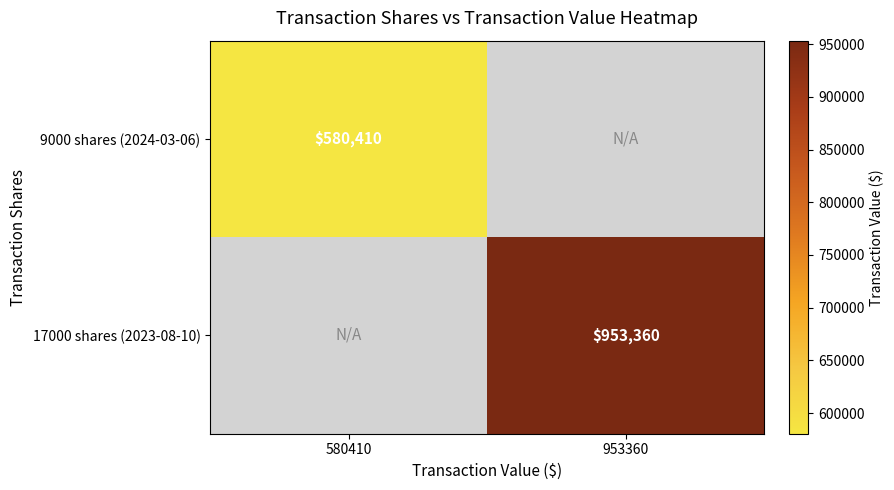

Is it true that 17000 shares (2023-08-10) equals 1469054 at 953360?

False